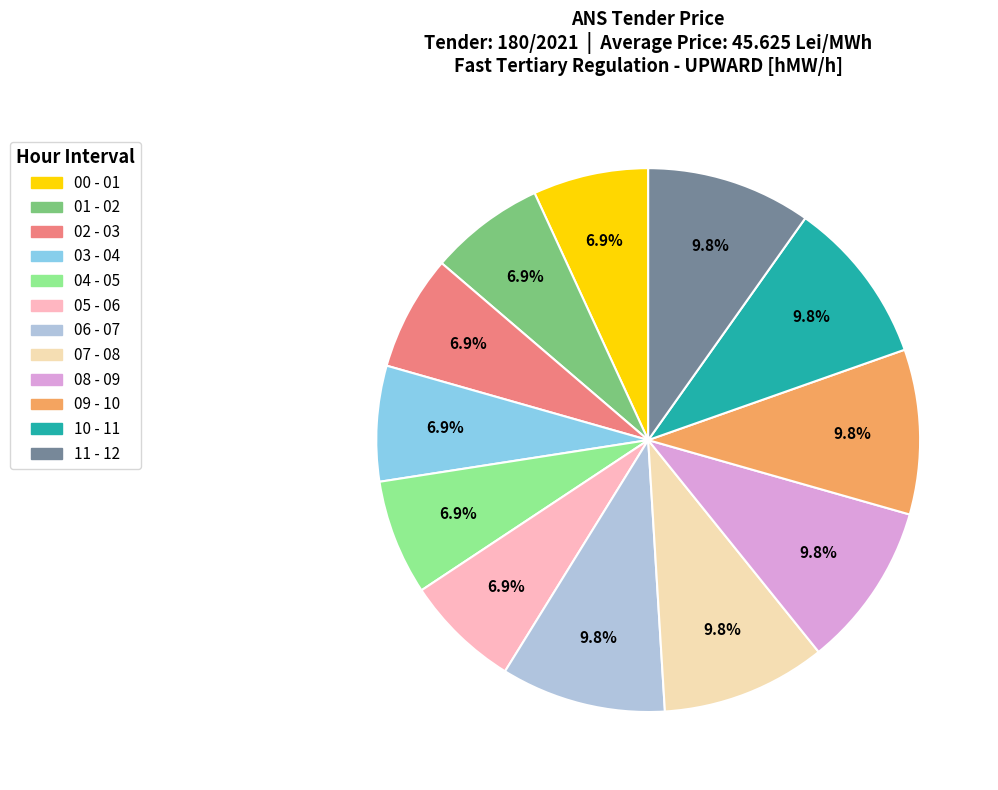

True or false: 03 - 04 accounts for 1% of the total.

False